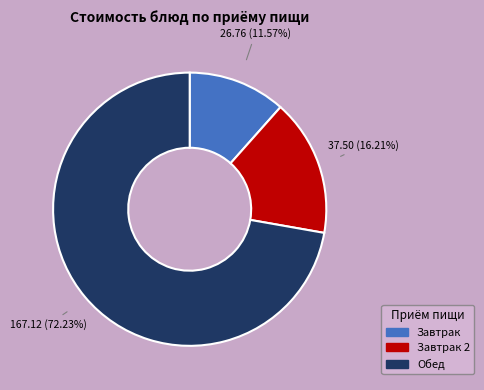

Is there any slice that represents more than half of the pie?

Yes